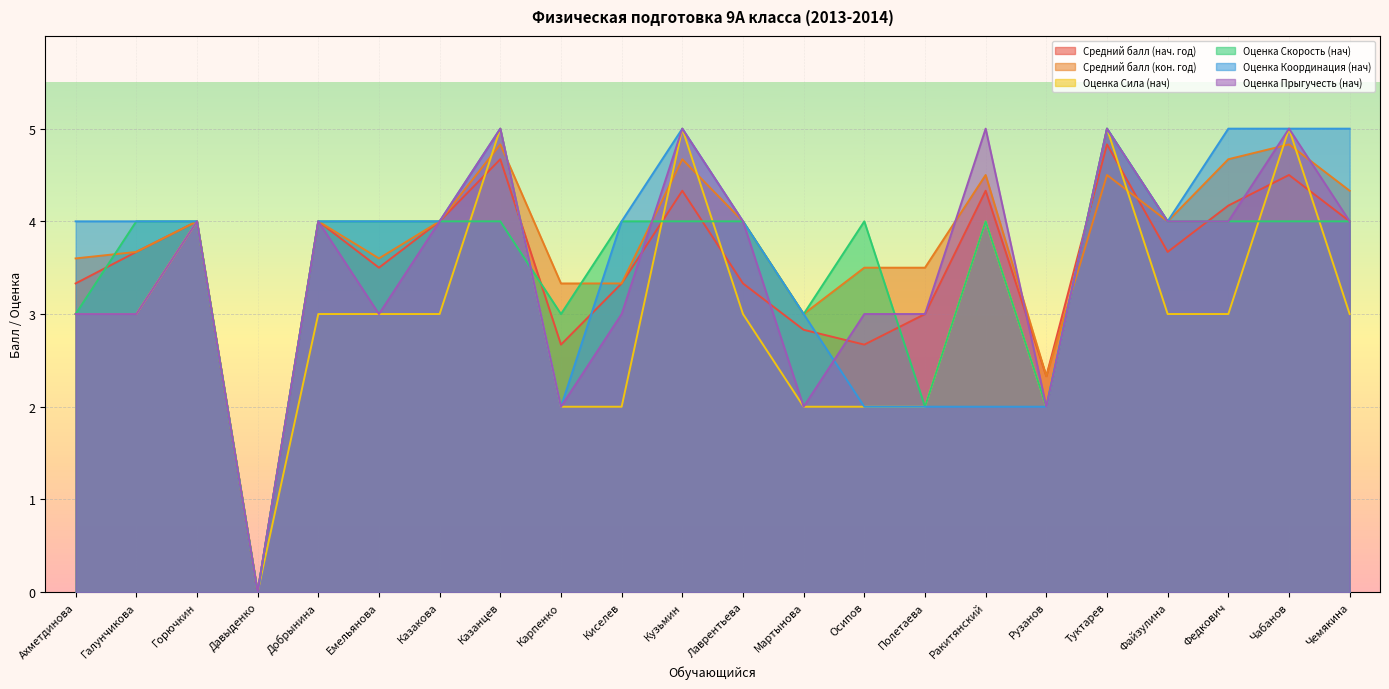

At how many categories does at least one series exceed 0?

21